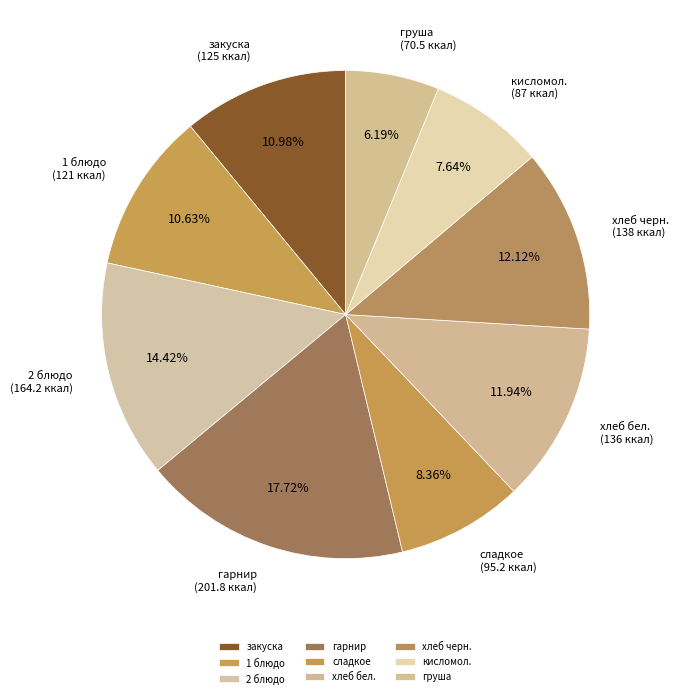

To the nearest percent, what is the combined percentage of сладкое and хлеб черн.?

20%